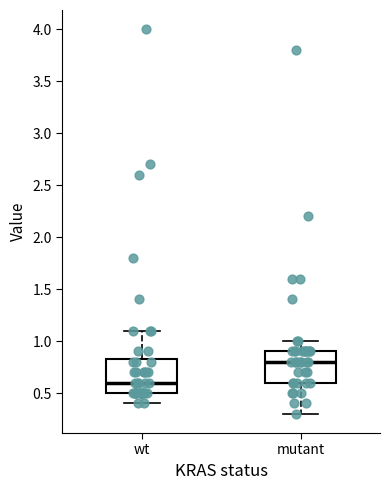

Which box has the highest median line?

mutant